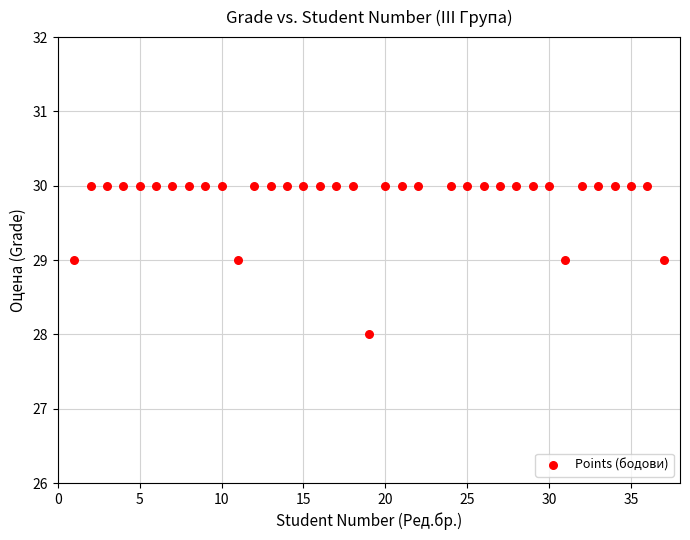

What is the range of X values (max minus min)?

36